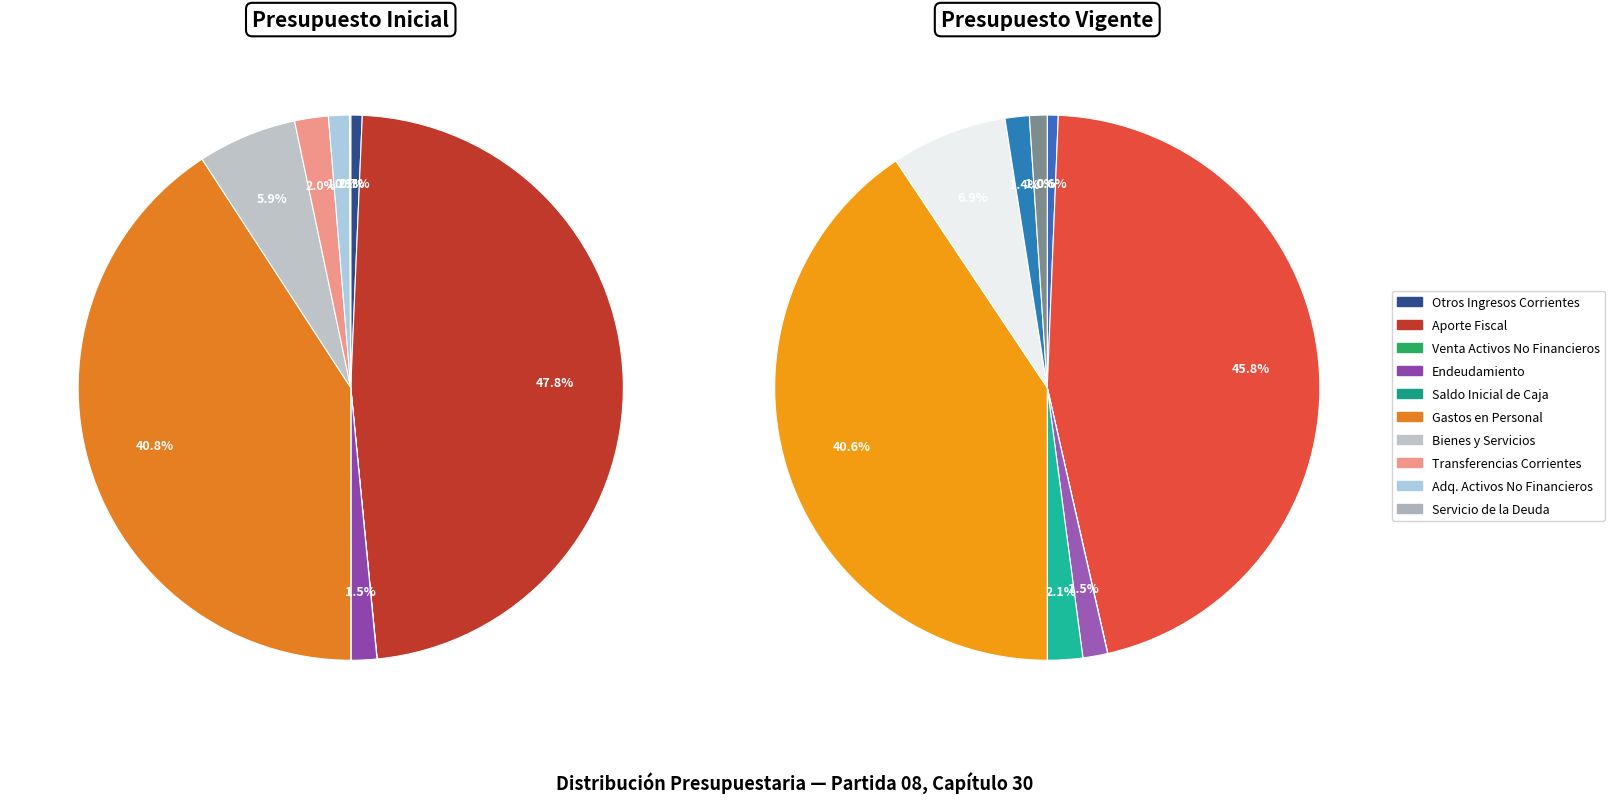

How many slices are in this pie chart?

10